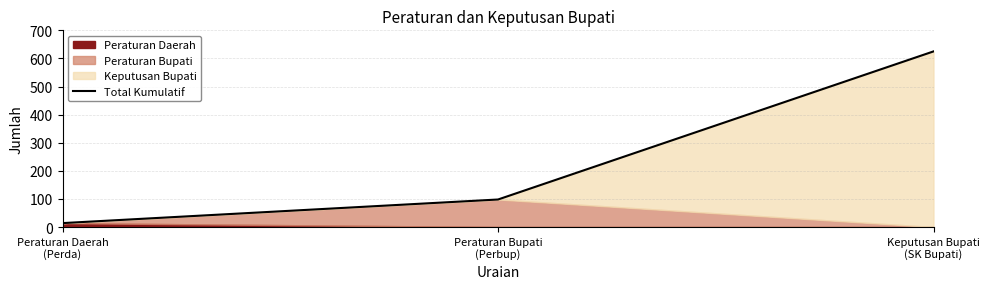

Where is the data nearest to the value 319?

Peraturan Bupati
(Perbup)